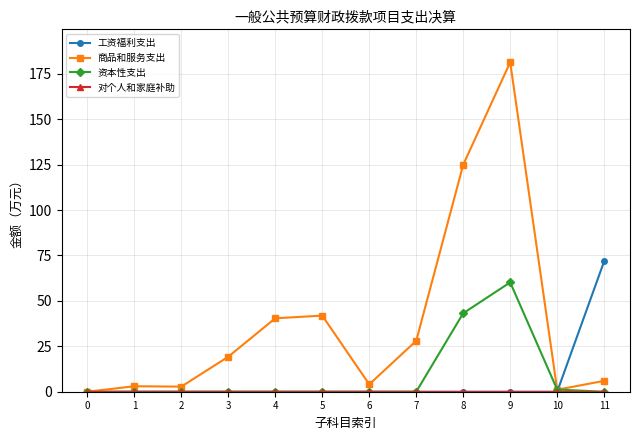

What is the total value across all series at 1?

3.0